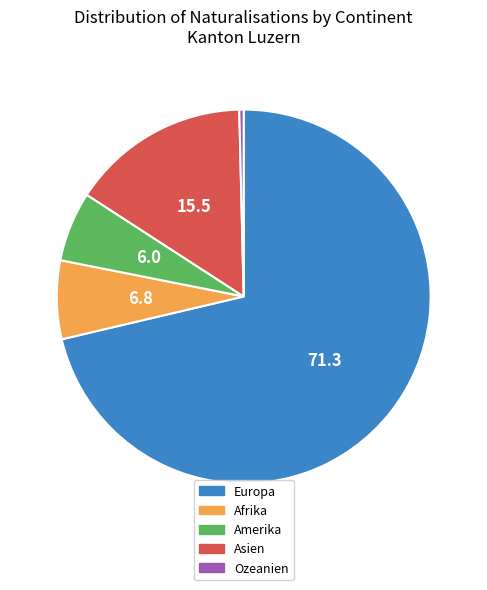

Rank the categories by value from highest to lowest.

Europa, Asien, Afrika, Amerika, Ozeanien